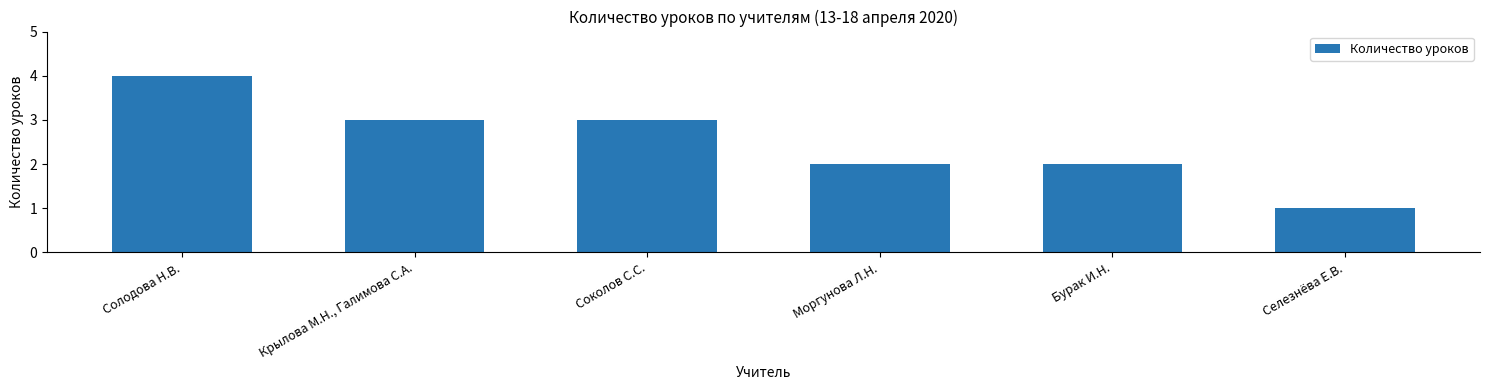

What is the label of the 4th bar from the right?

Соколов С.С.